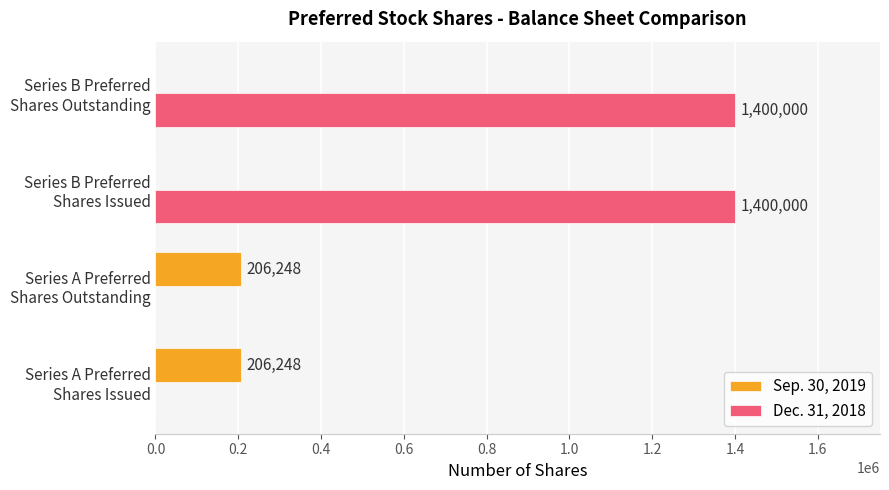

What is the sum of all Dec. 31, 2018 values?

2800000